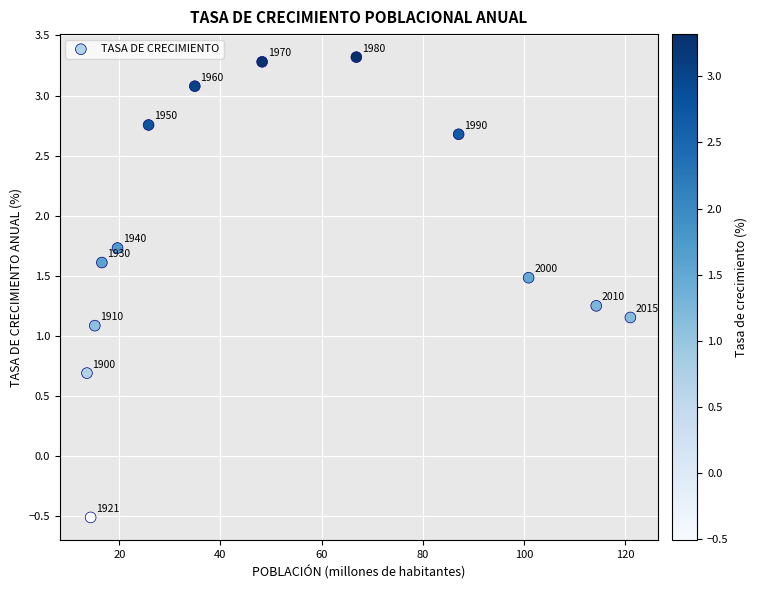

What is the range of X values (max minus min)?

107.4